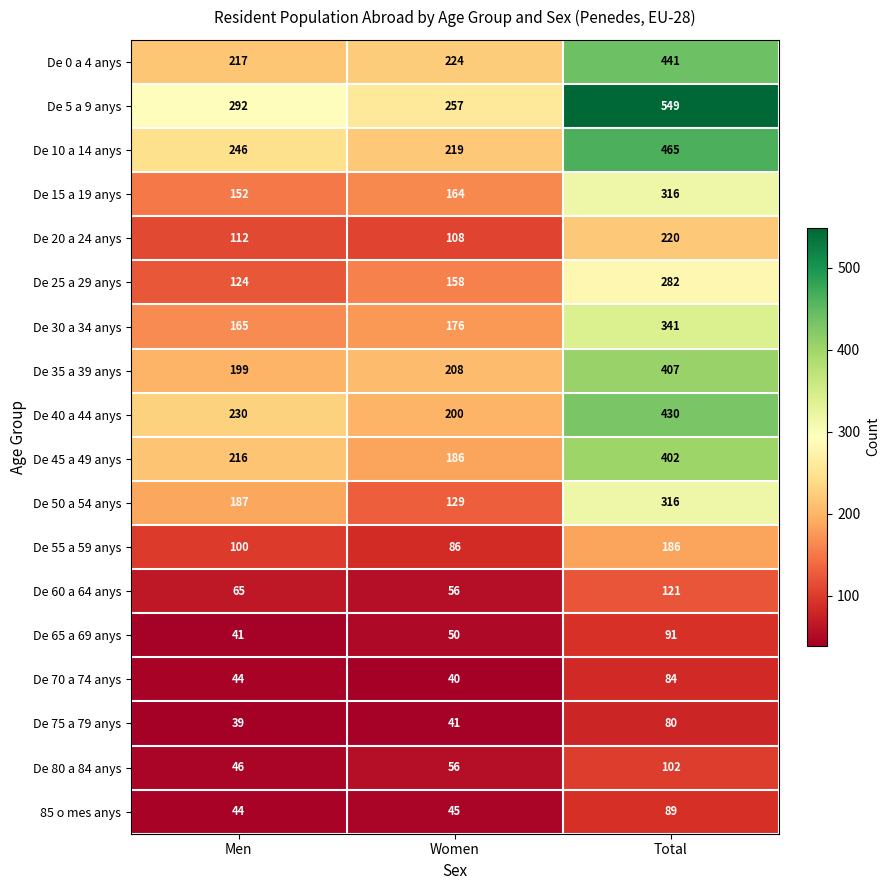

List the labels in order of De 20 a 24 anys value, smallest first.

Women, Men, Total